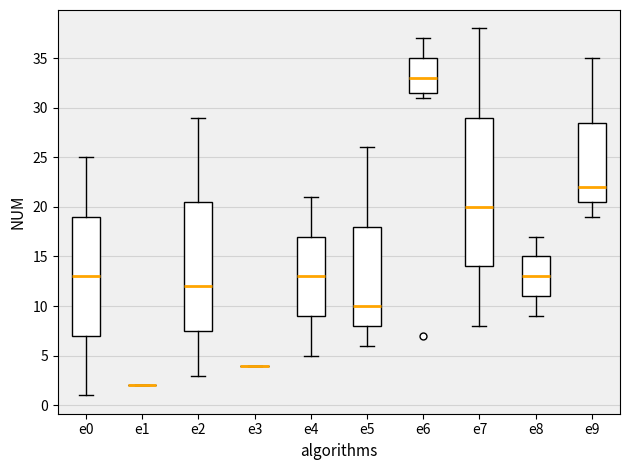

Comparing the boxes themselves (not the whiskers), which one is the tallest?

e7